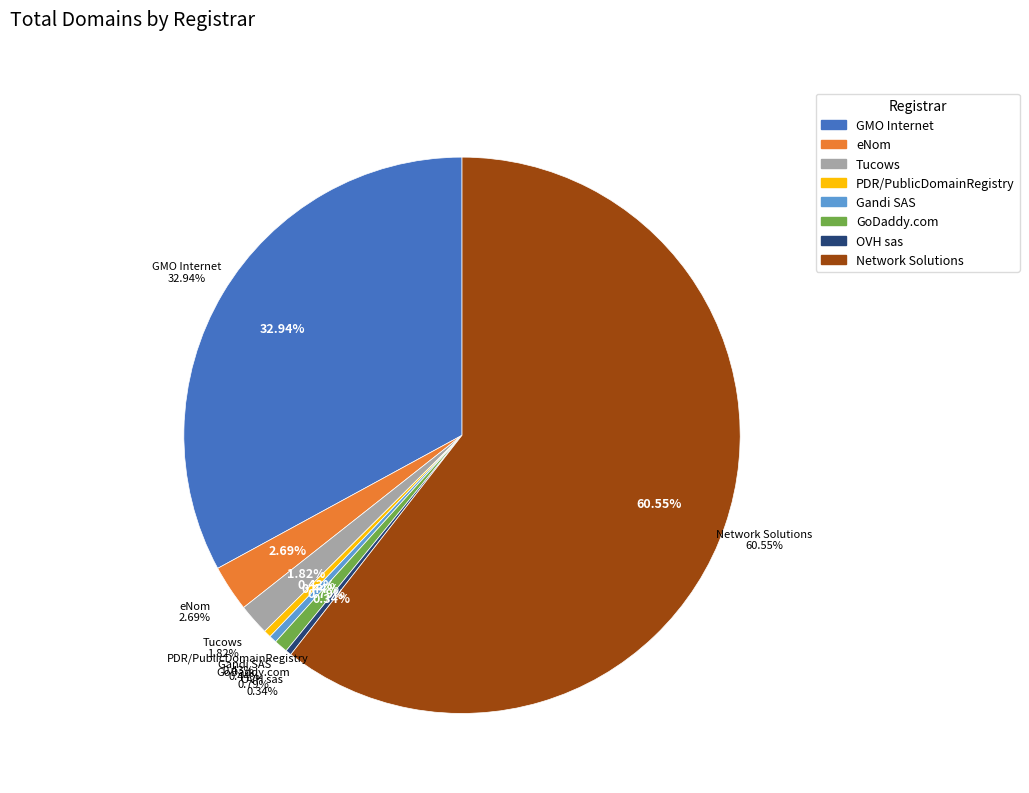

What is the majority slice?

Network Solutions, LLC